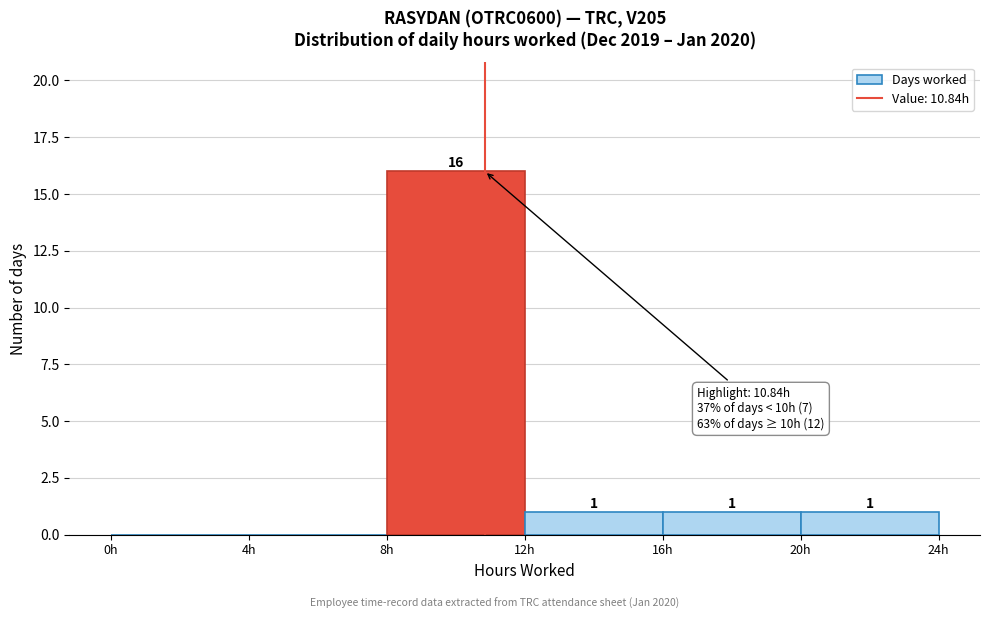

Over which range of the x-axis is the bar tallest?

8 to 12